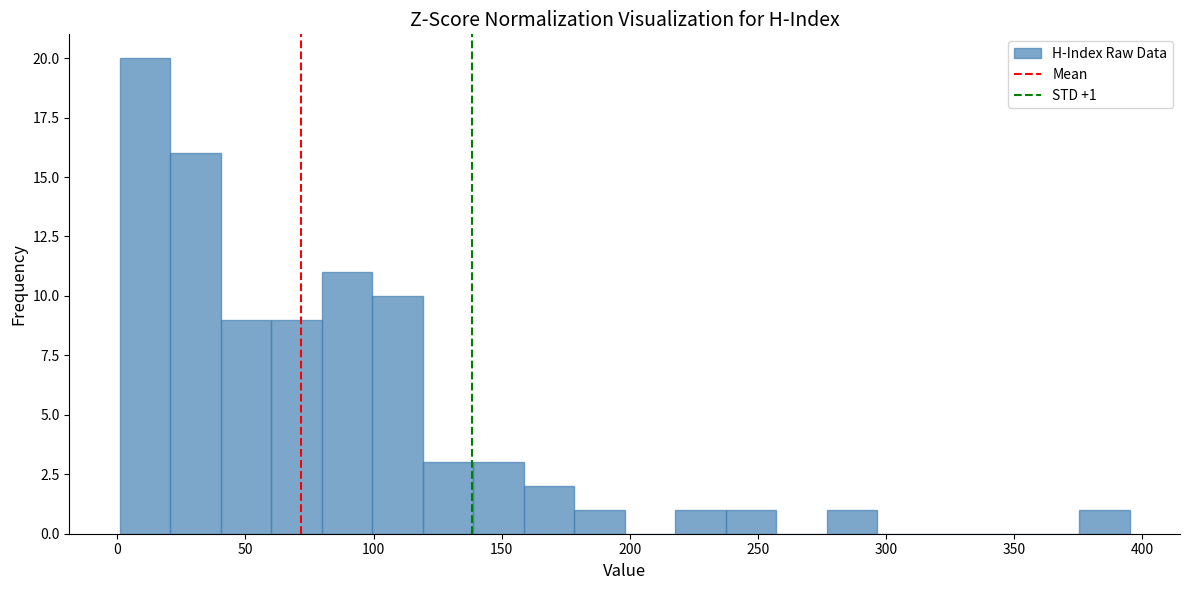

Read against the x-axis, roughly where is the centre of the tallest bar?

10